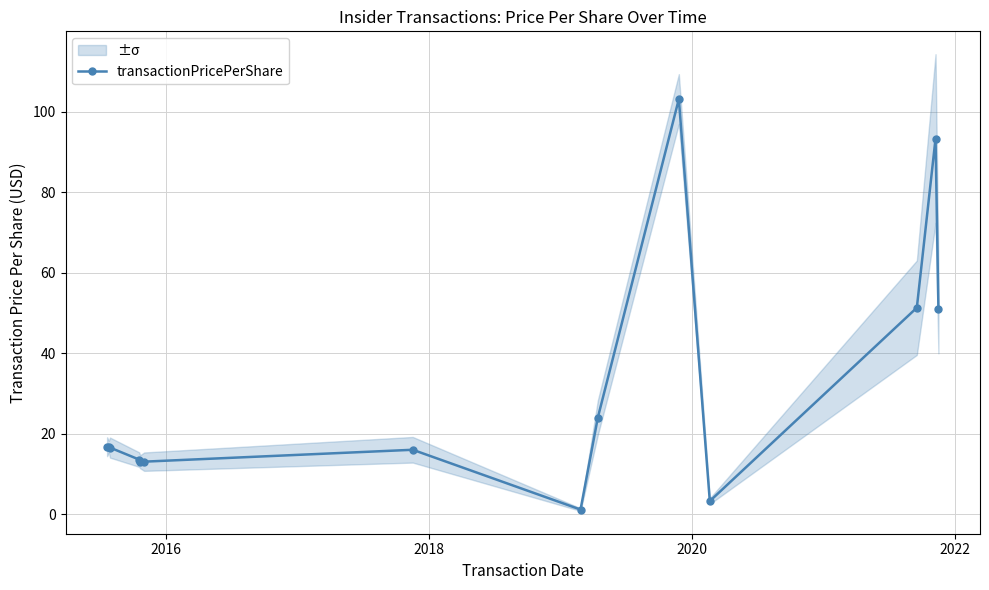

True or false: the data has more than 0 interior local peaks.

True